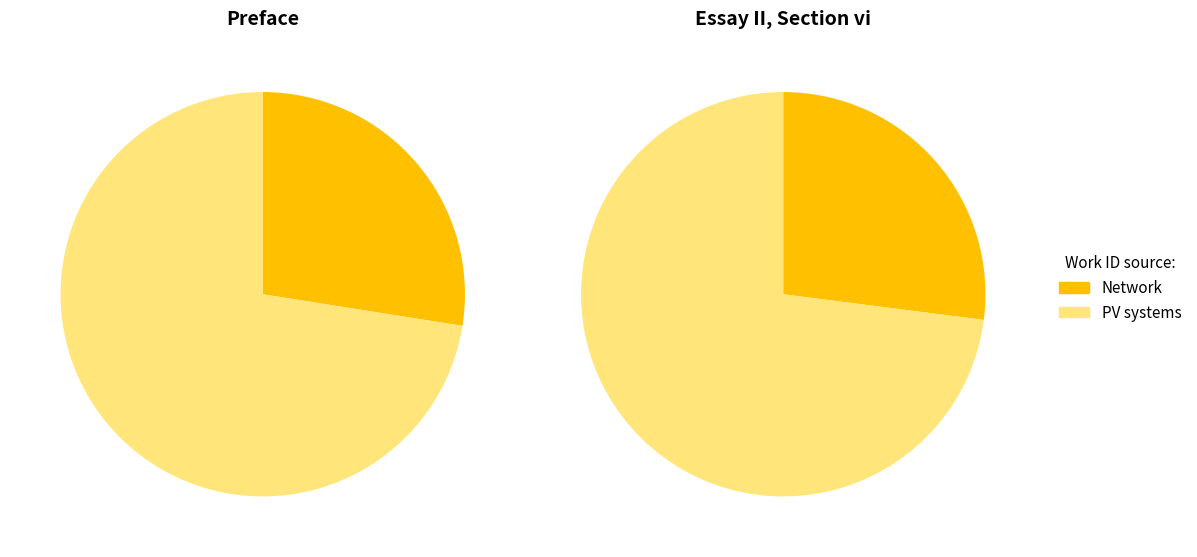

What is the difference between the highest and lowest values at Essay II, Section vi?

11957